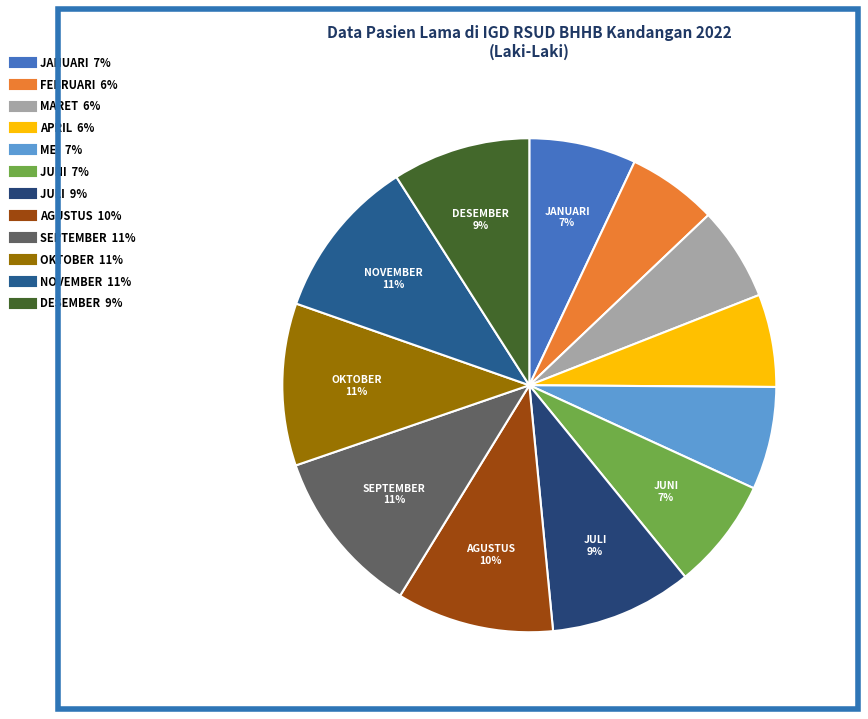

Is there a majority slice in this chart?

No